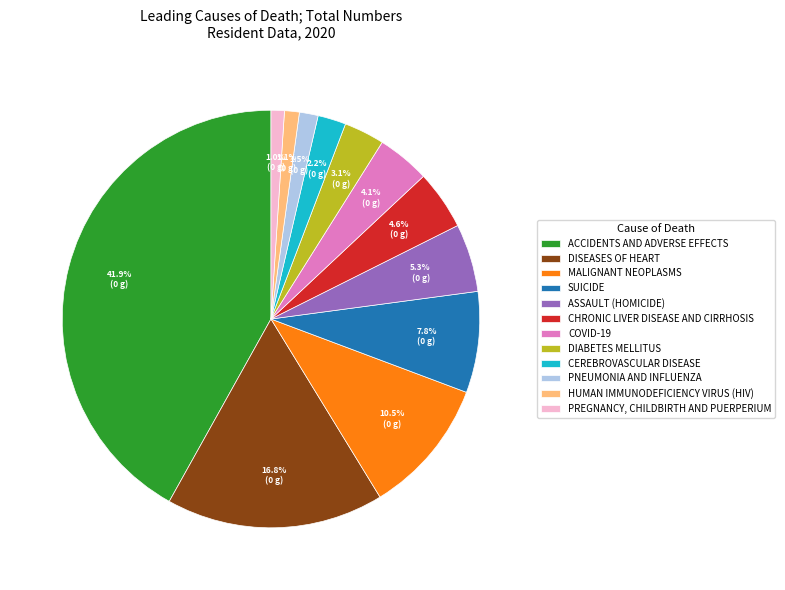

What is the largest slice in the pie chart?

ACCIDENTS AND ADVERSE EFFECTS